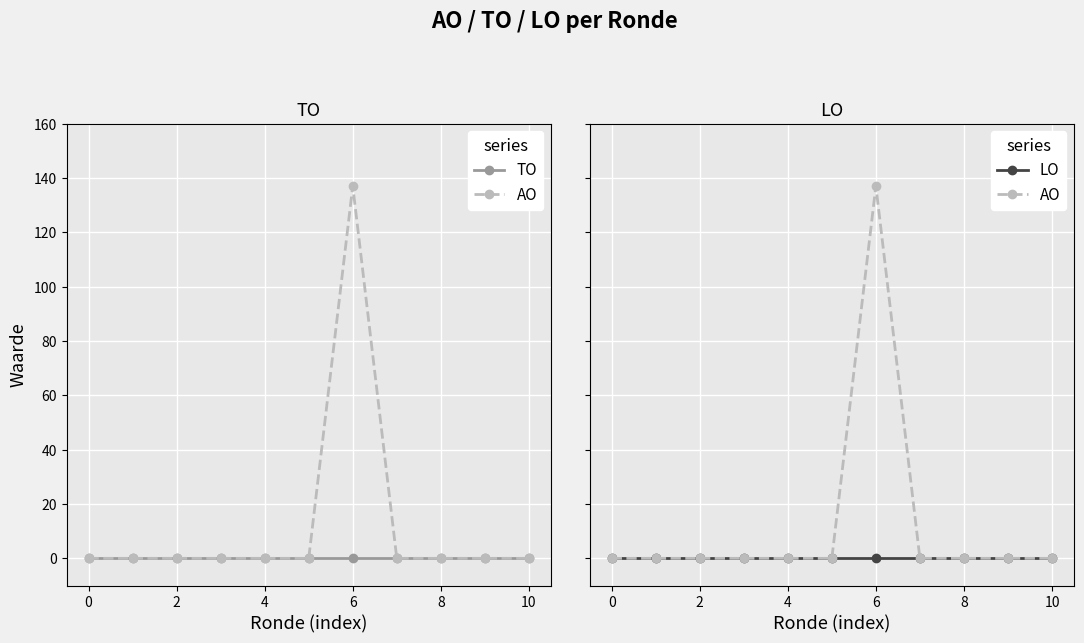

Where is the first local maximum for AO?

6